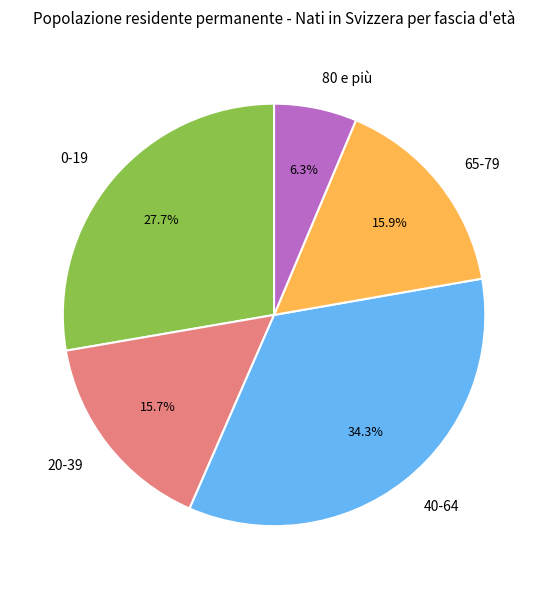

The 80 e più slice represents 19% of the pie. True or false?

False